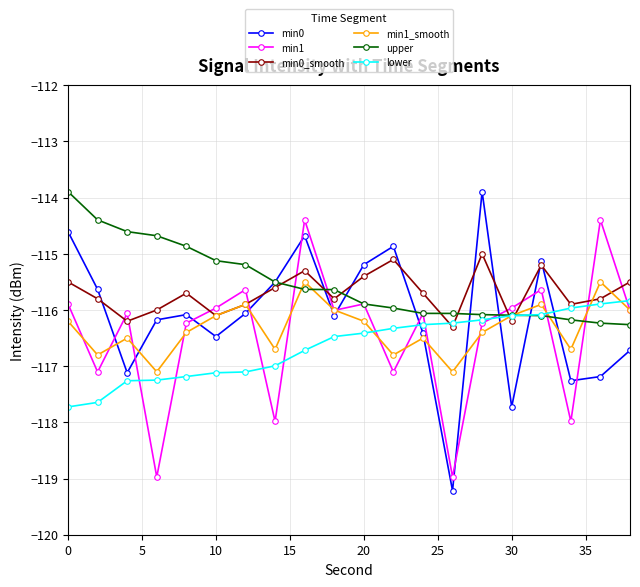

What is the maximum value shown in the chart?

-113.9